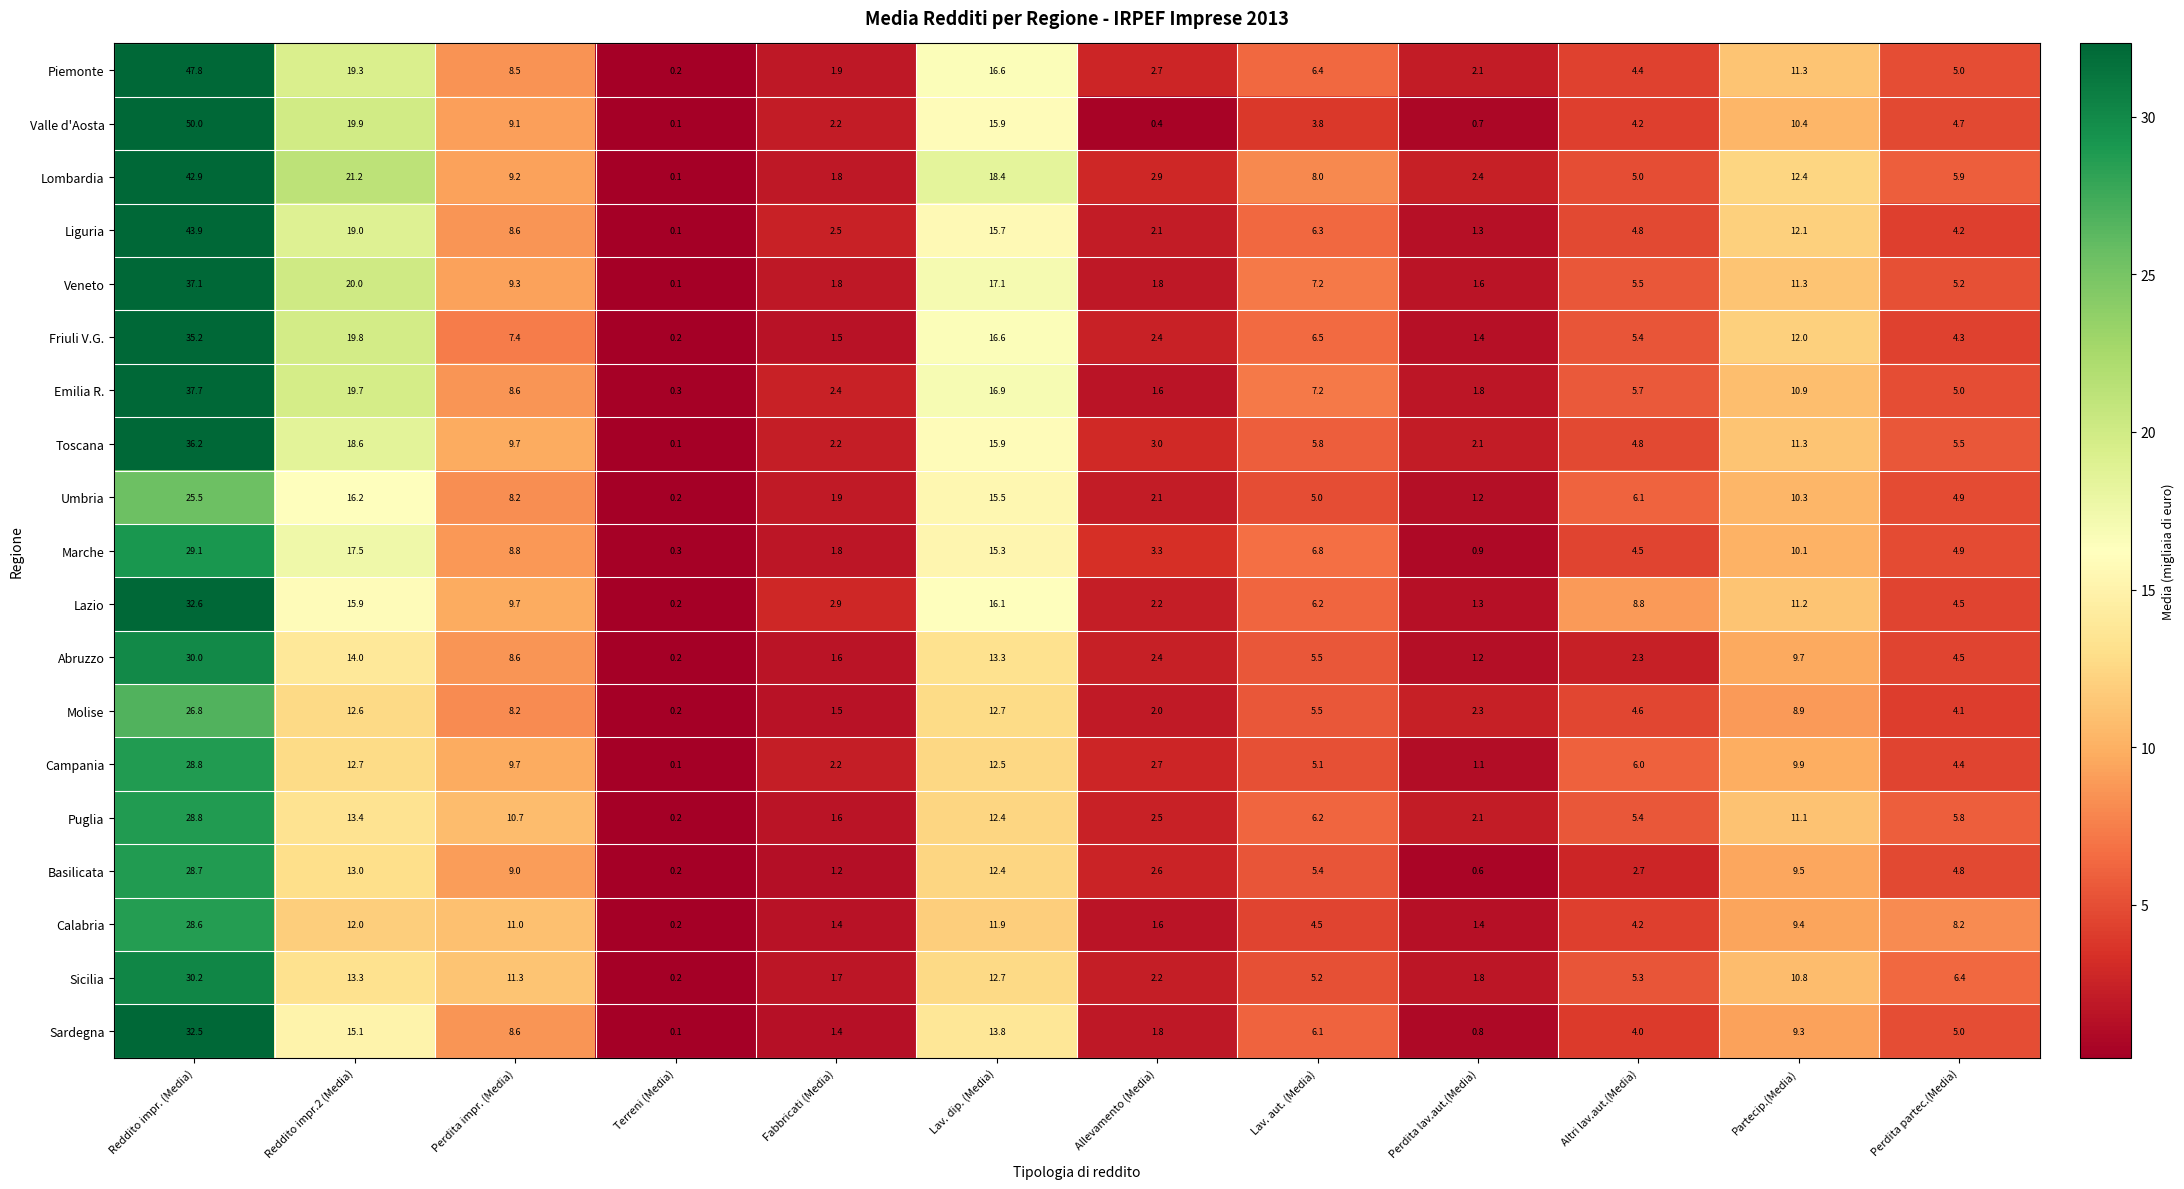

What is the average value of the Sardegna series?

8.2